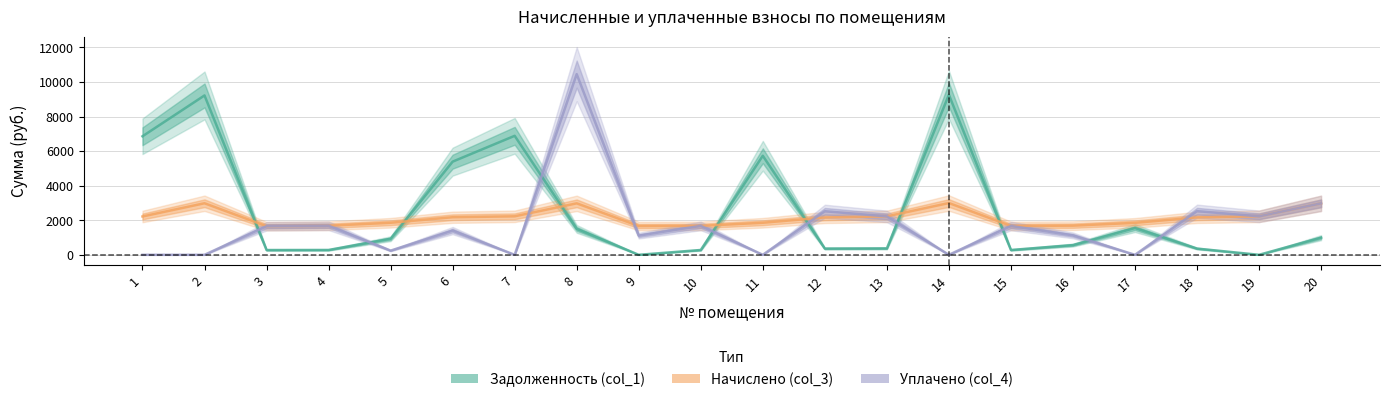

At which label does Уплачено (col_4) reach its peak?

8